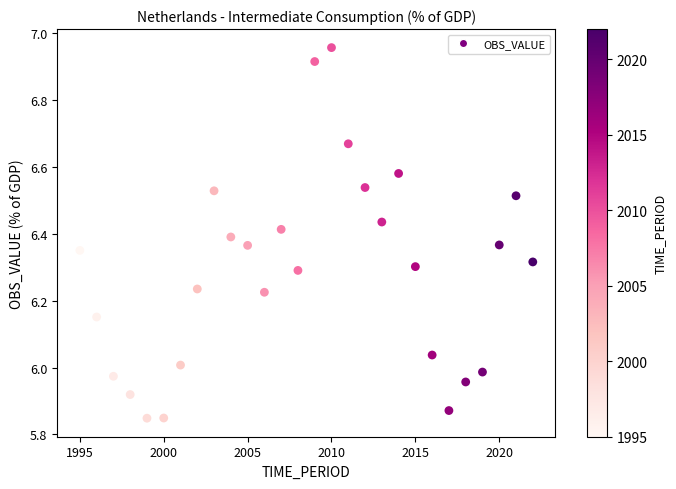

What is the range of Y values (max minus min)?

1.1